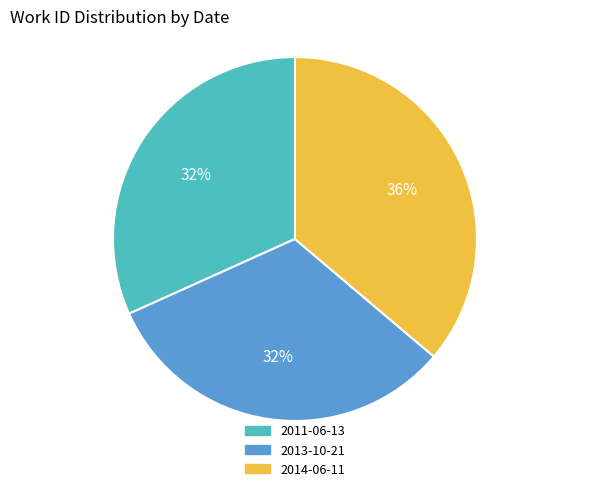

To the nearest percent, what portion does 2013-10-21 represent?

32%